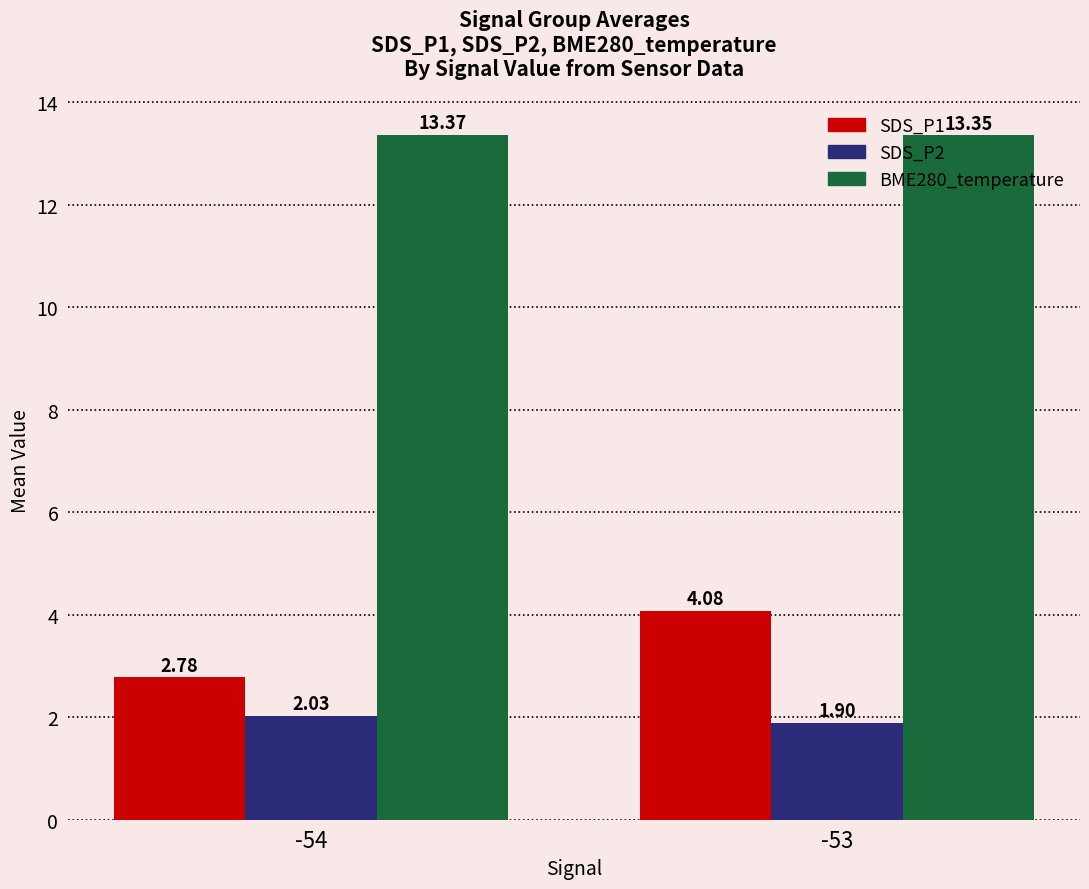

Which series has the largest total across all categories?

BME280_temperature